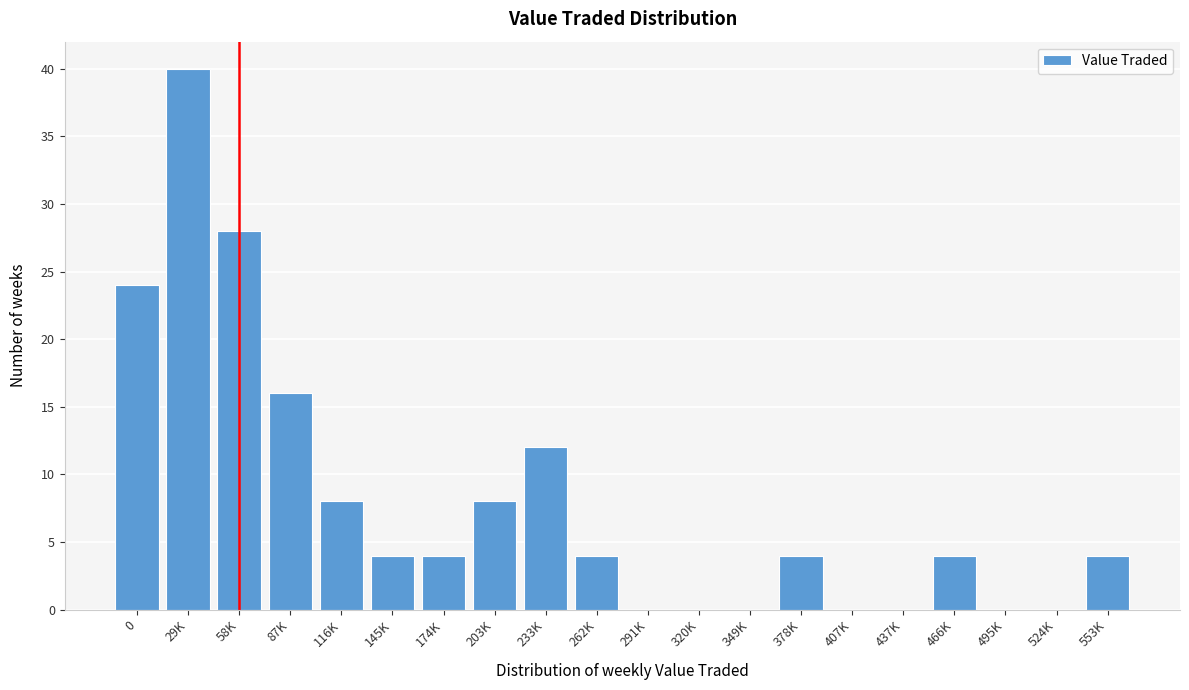

Reading right to left, list all the values displayed in this chart.

553K=4	524K=0	495K=0	466K=4	437K=0	407K=0	378K=4	349K=0	320K=0	291K=0	262K=4	233K=12	203K=8	174K=4	145K=4	116K=8	87K=16	58K=28	29K=40	0=24